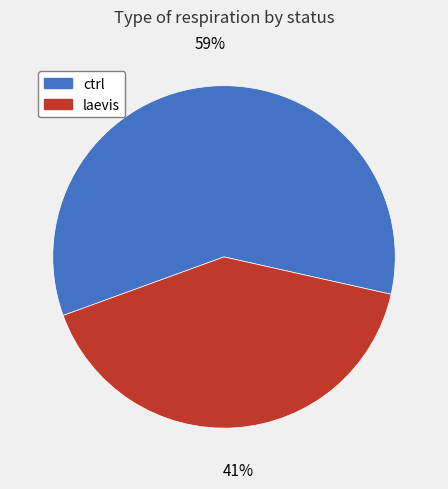

To the nearest percent, what is the difference between the largest and smallest slice percentages?

18%